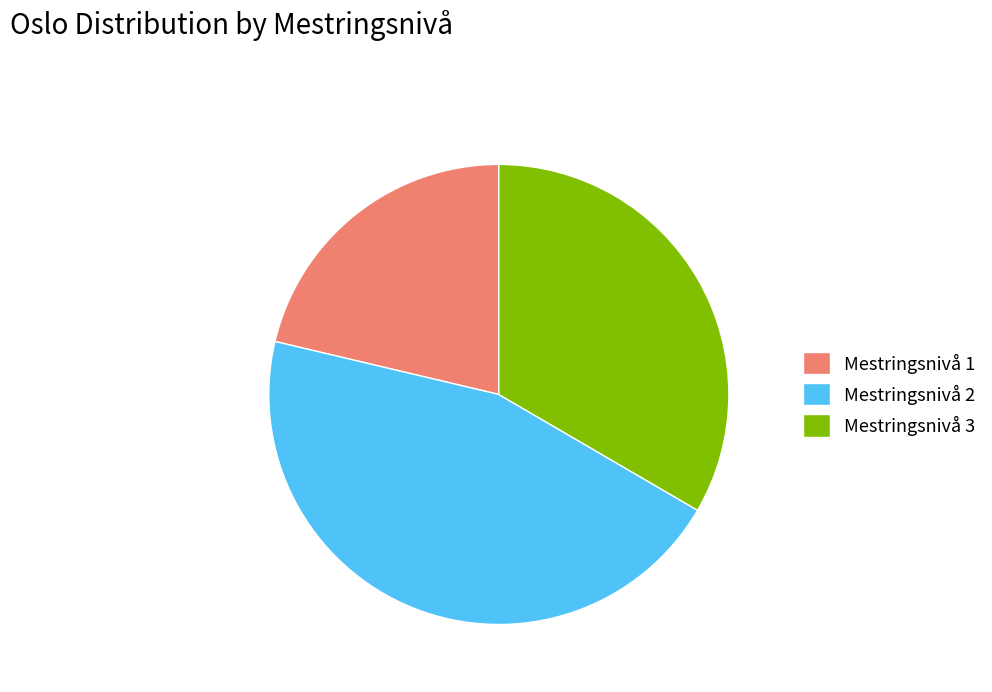

Is Mestringsnivå 3 the majority of the pie?

No